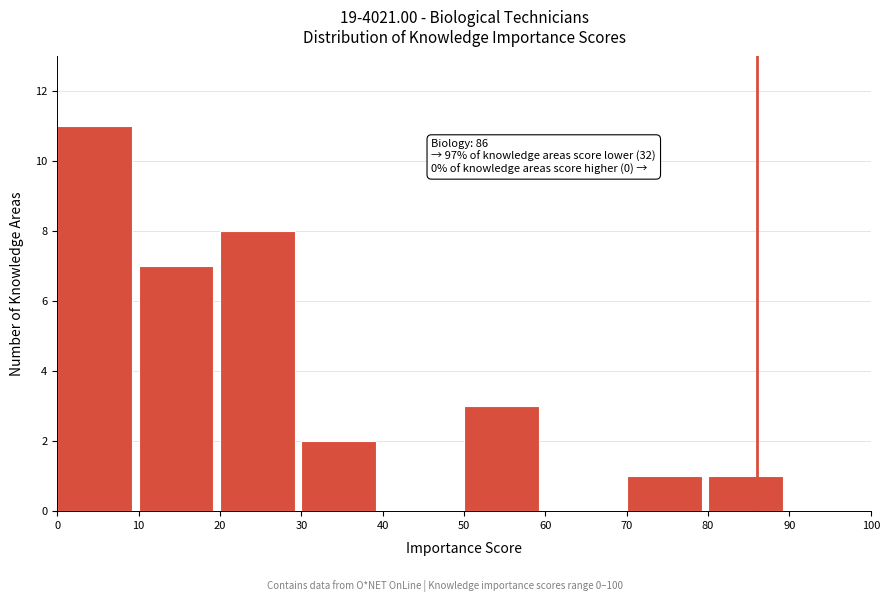

Which range on the x-axis has the tallest bar?

0 to 10